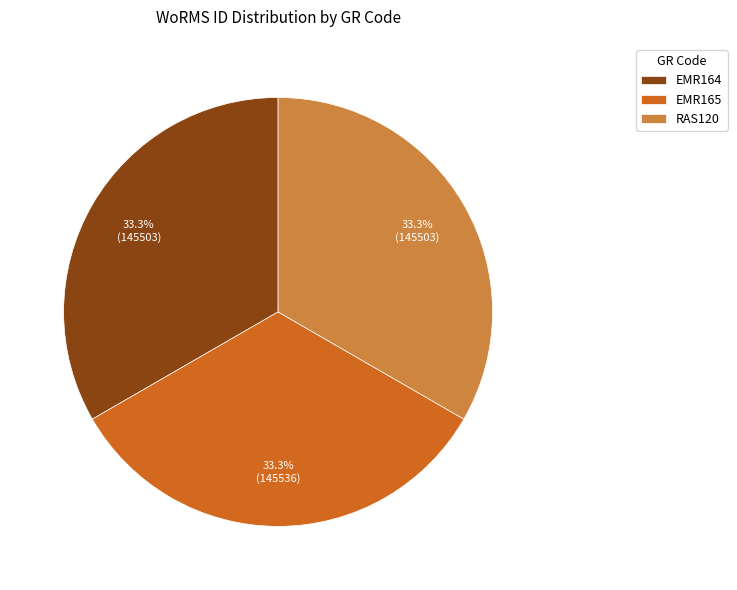

Combined, what portion of the pie is RAS120 and EMR164?

66.7%